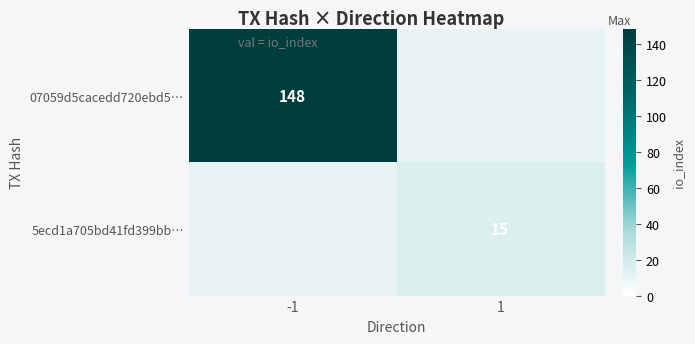

The 5ecd1a705bd41fd399bb… series shows 15 at 1. True or false?

True